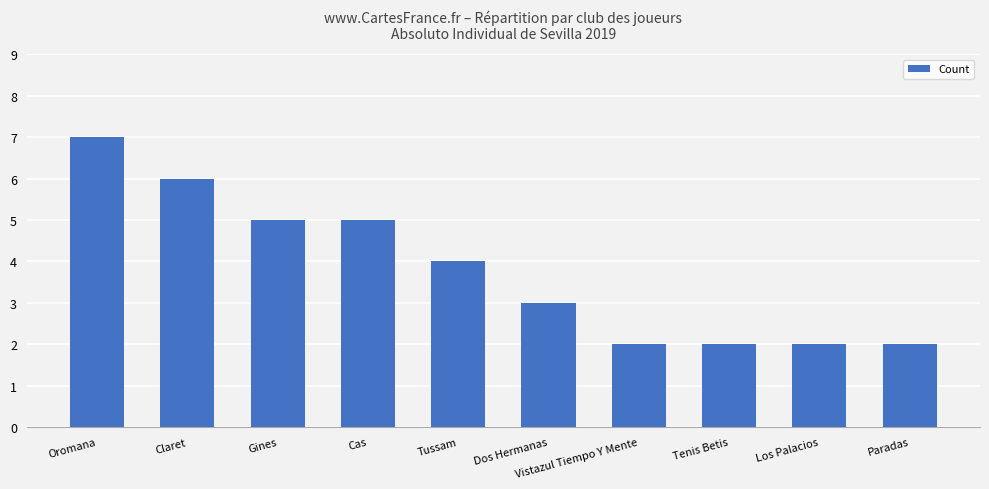

What is the maximum value shown in the chart?

7